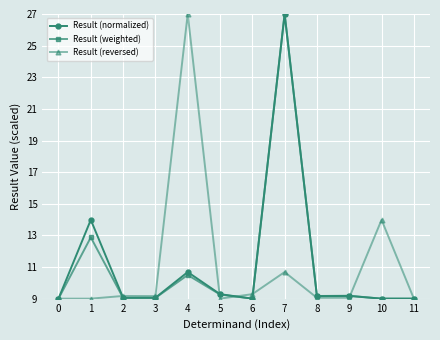

At how many categories does at least one series exceed 17?

2